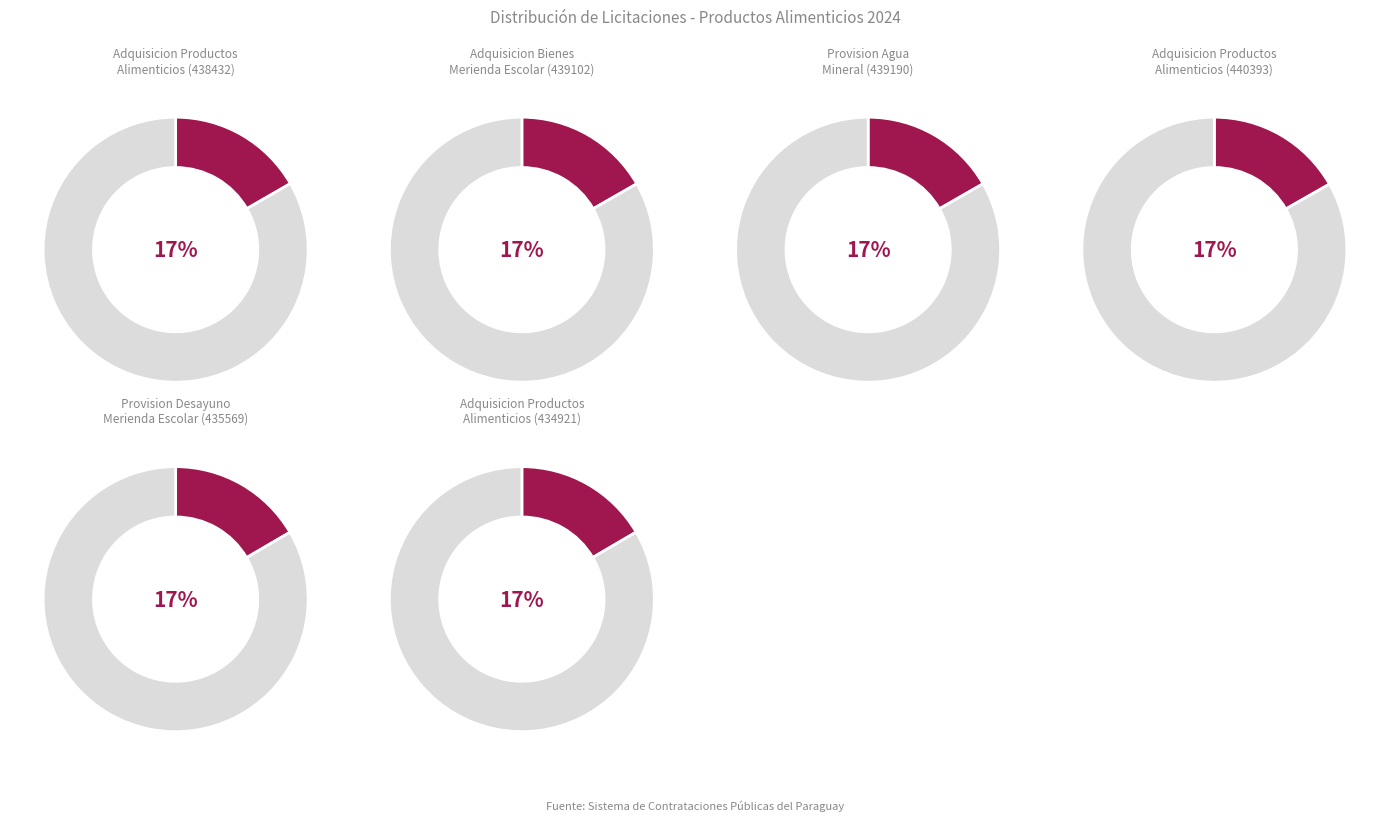

Do 439190 and 435569 together represent more than half of the pie?

No